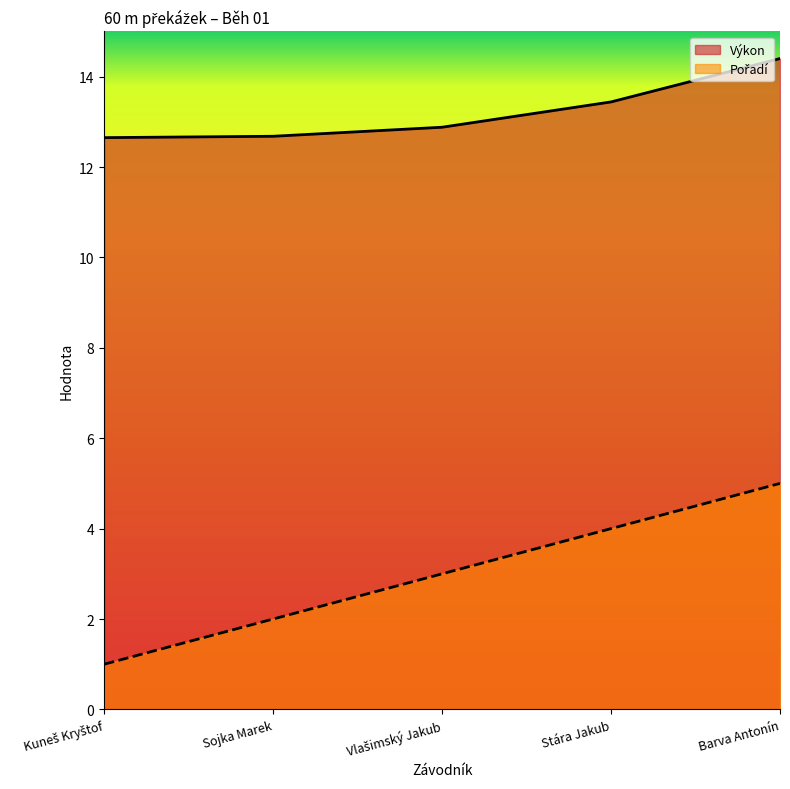

How many categories are shown in the chart?

5